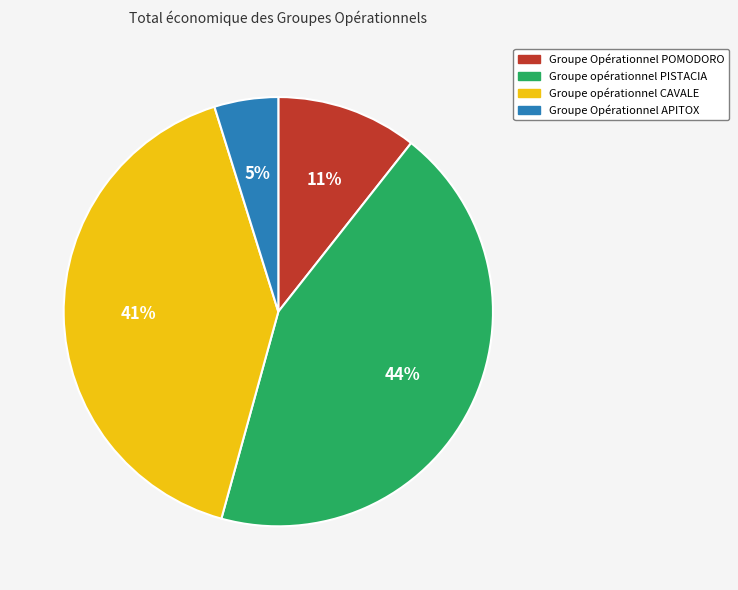

Do Groupe opérationnel PISTACIA and Groupe opérationnel CAVALE together represent more than half of the pie?

Yes